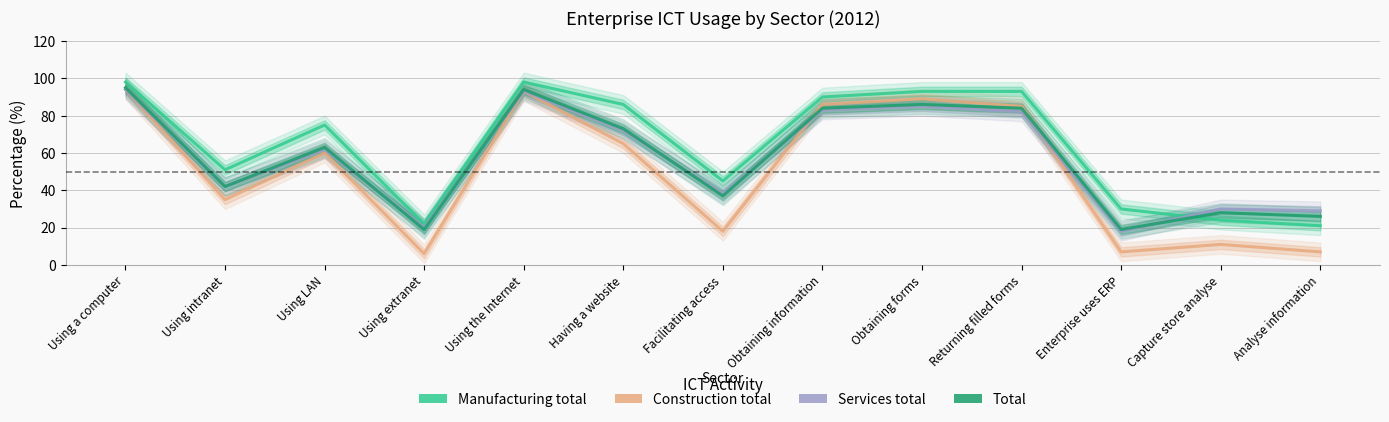

Between which two adjacent categories do Manufacturing total and Services total first intersect?

Enterprise uses ERP and Capture store analyse